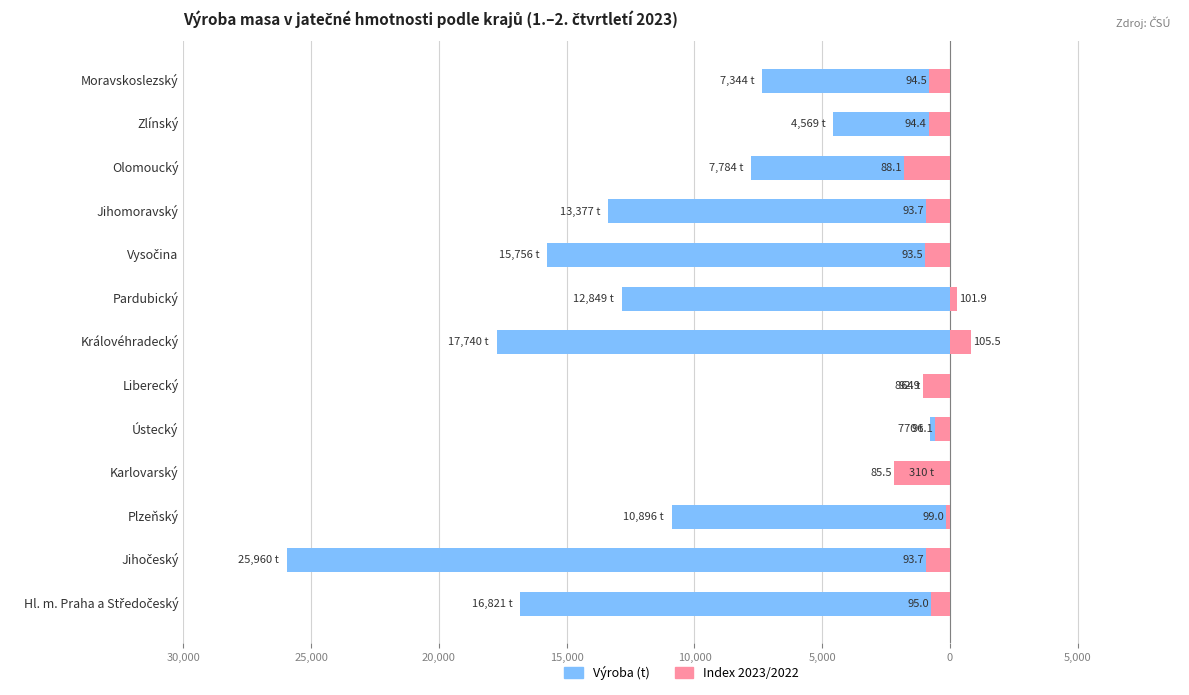

How many values in the Výroba (t) series are below -10895?

7